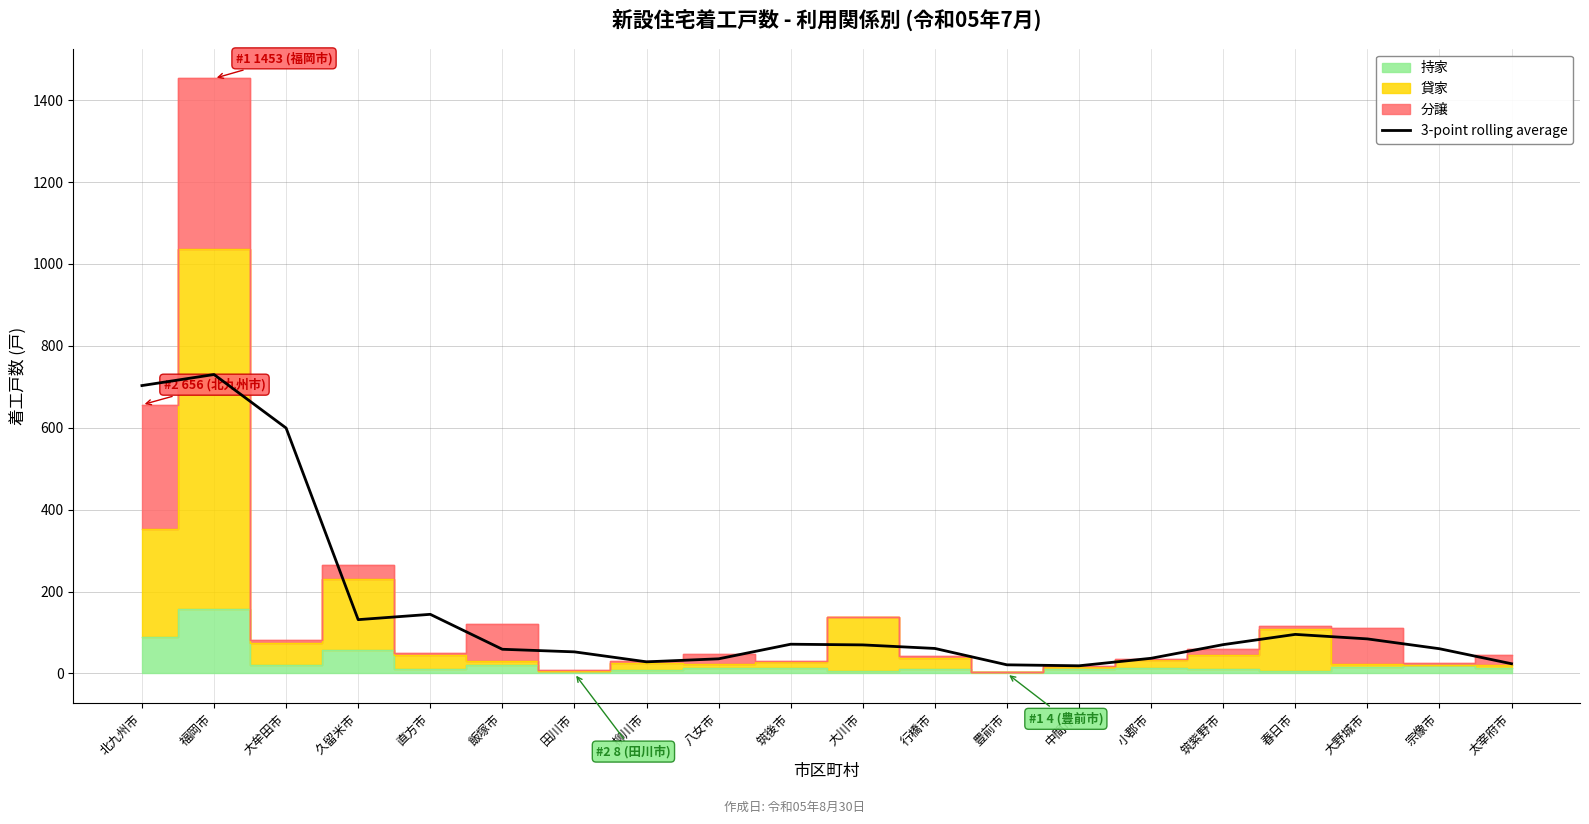

The value at 行橋市 is 61.0. True or false?

True